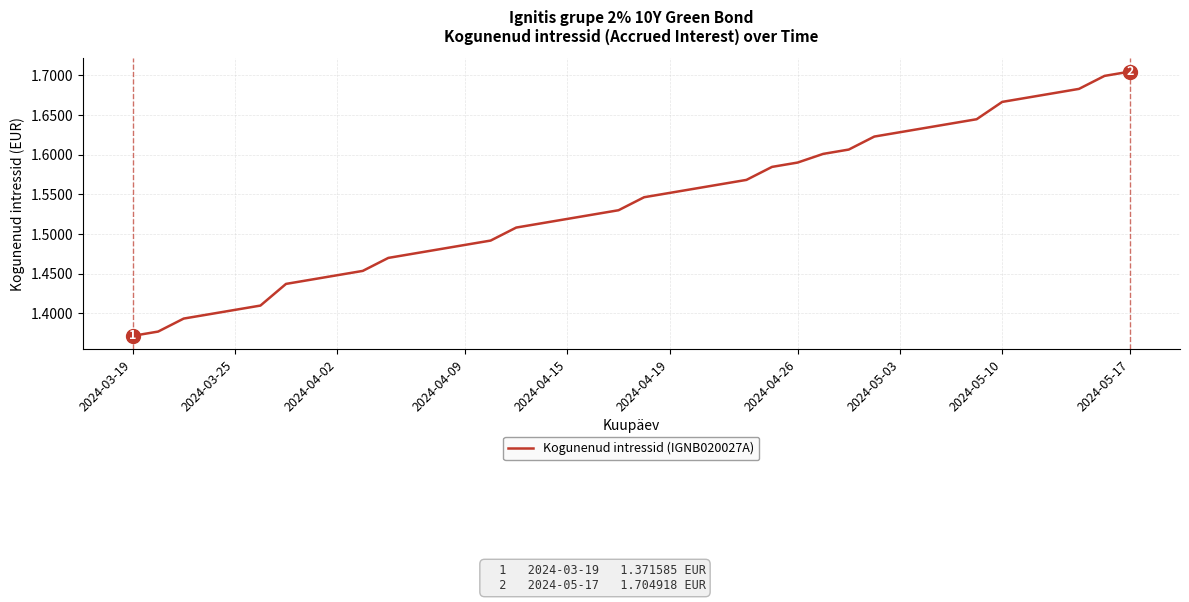

What is the difference between the maximum and minimum values?

0.3